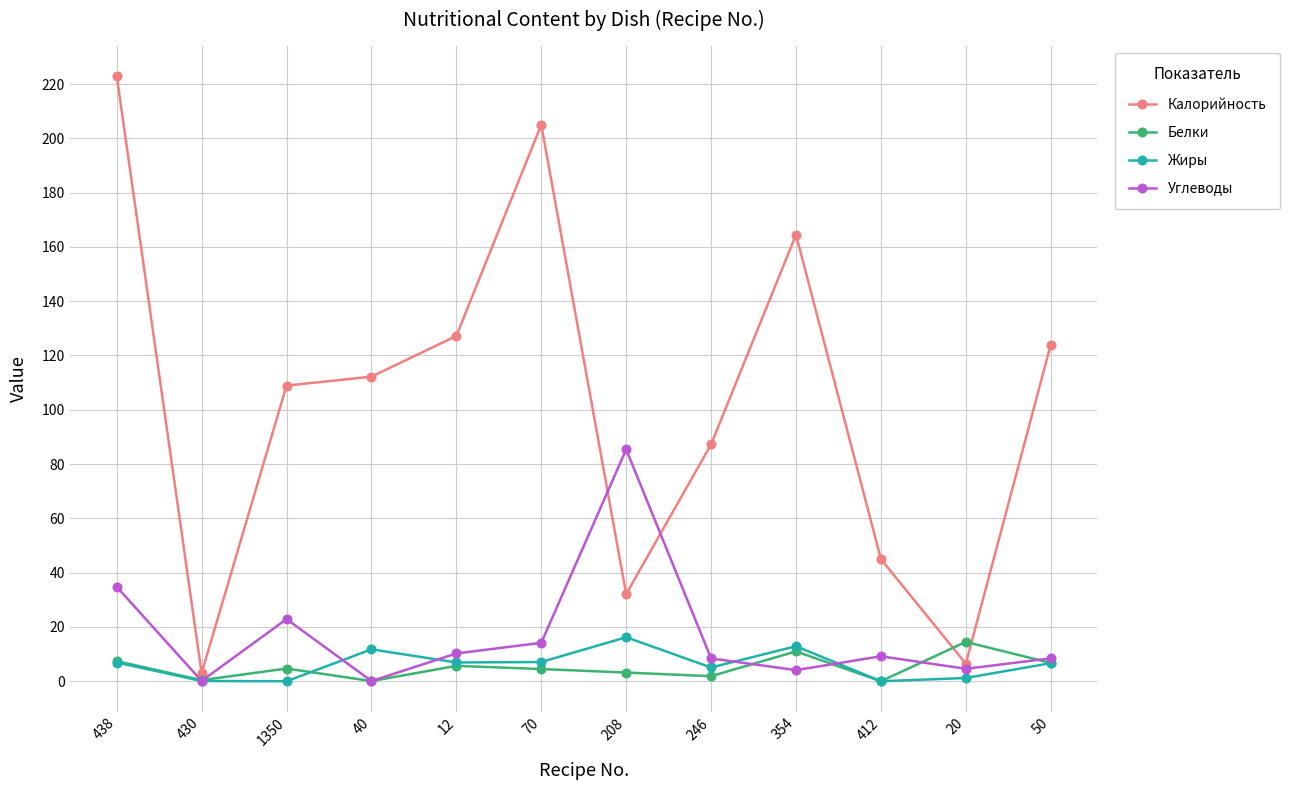

True or false: Углеводы has more than 2 interior local peaks.

True